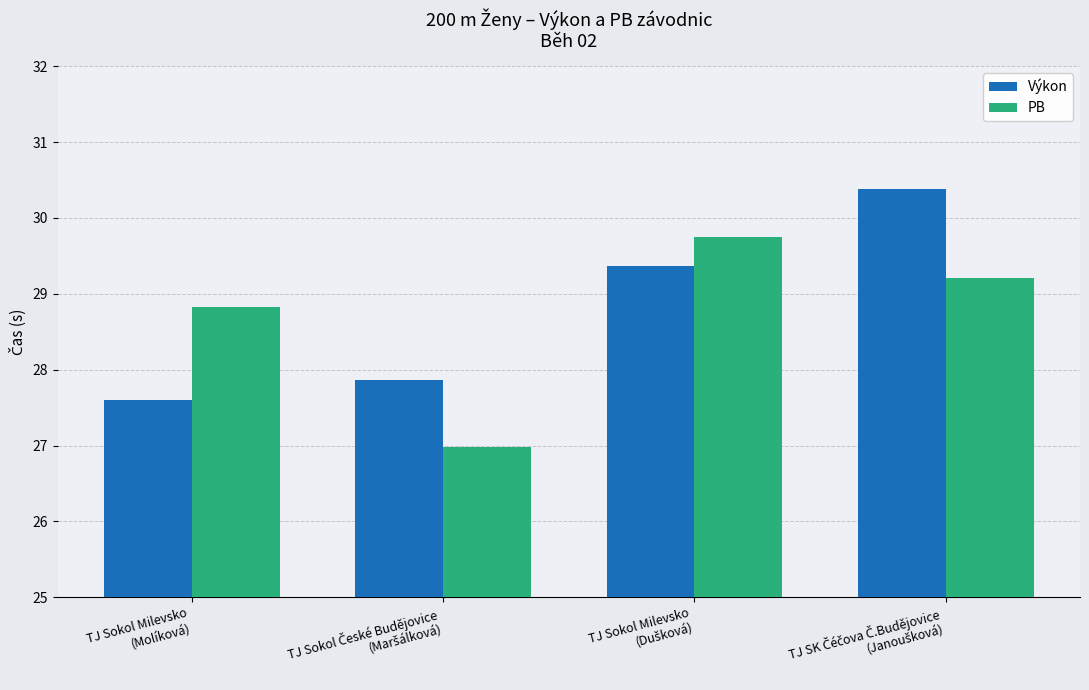

Rank the series by their average value, from lowest to highest.

PB, Výkon